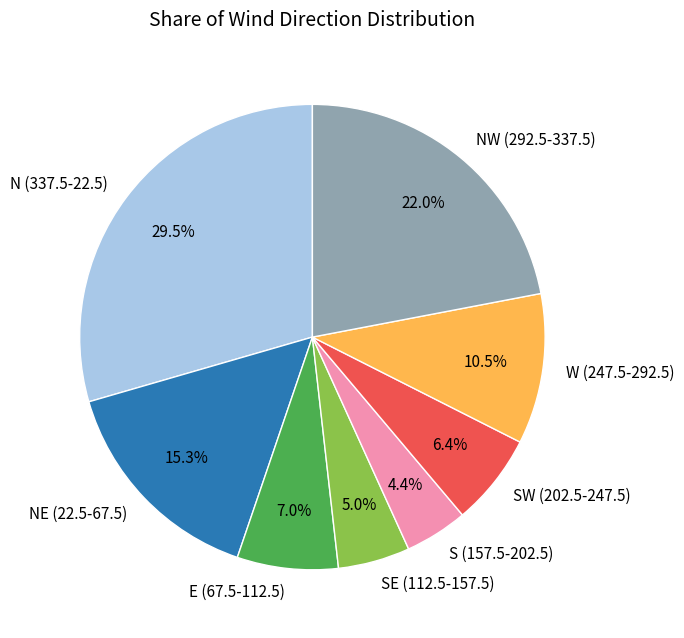

What is the ratio of the value at E (67.5-112.5) to the value at W (247.5-292.5)?

0.7